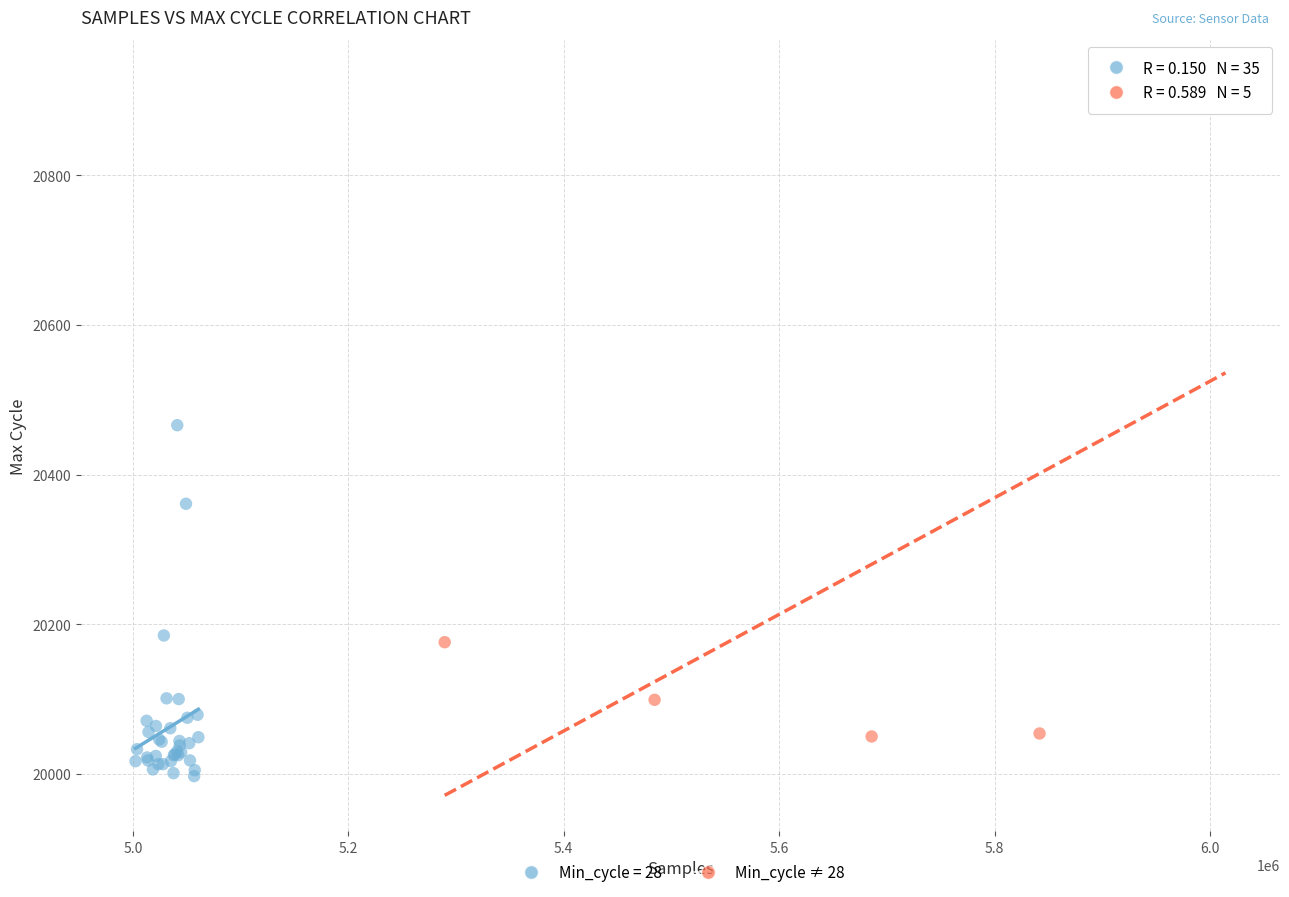

Which series has the widest spread of Y values?

Min_cycle ≠ 28